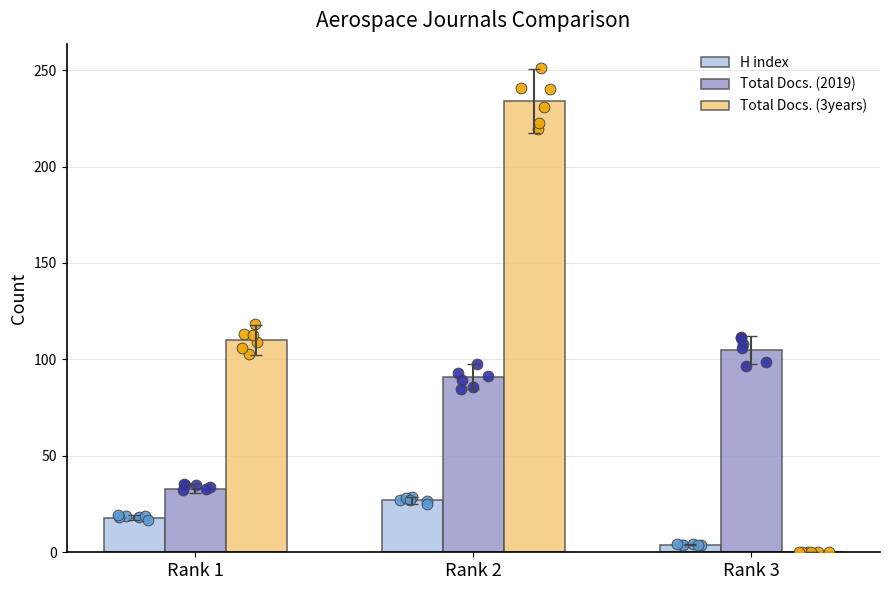

What are all the series names shown in the legend?

H index, Total Docs. (2019), Total Docs. (3years)